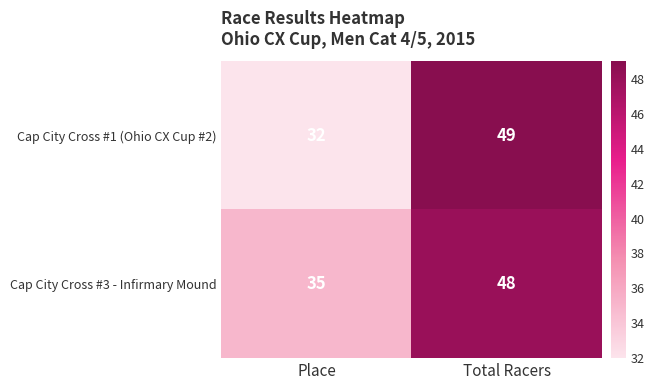

What is the total value across all series at Total Racers?

97